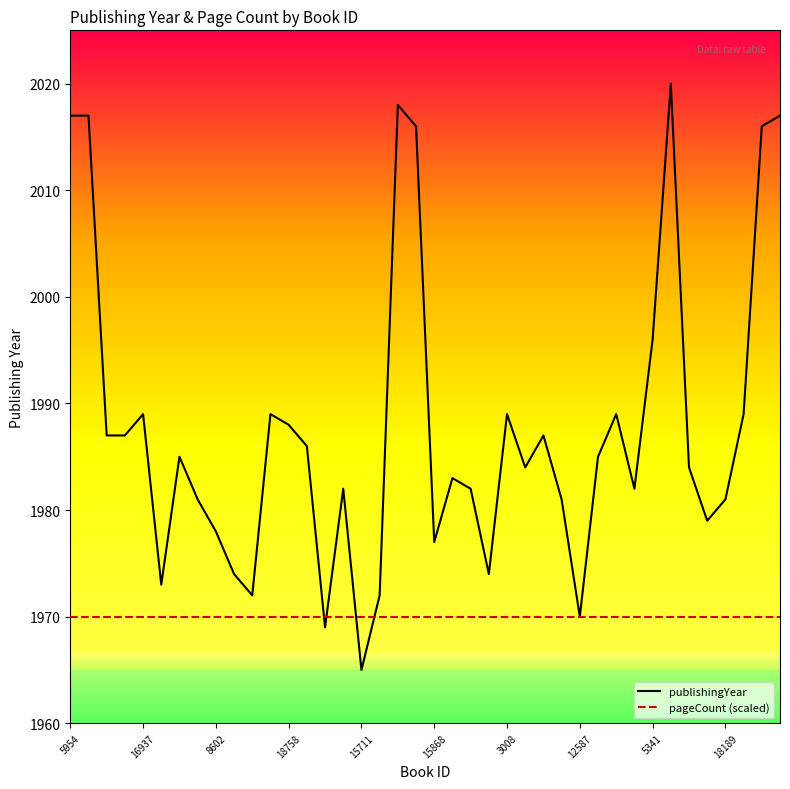

What is the greatest value displayed?

2020